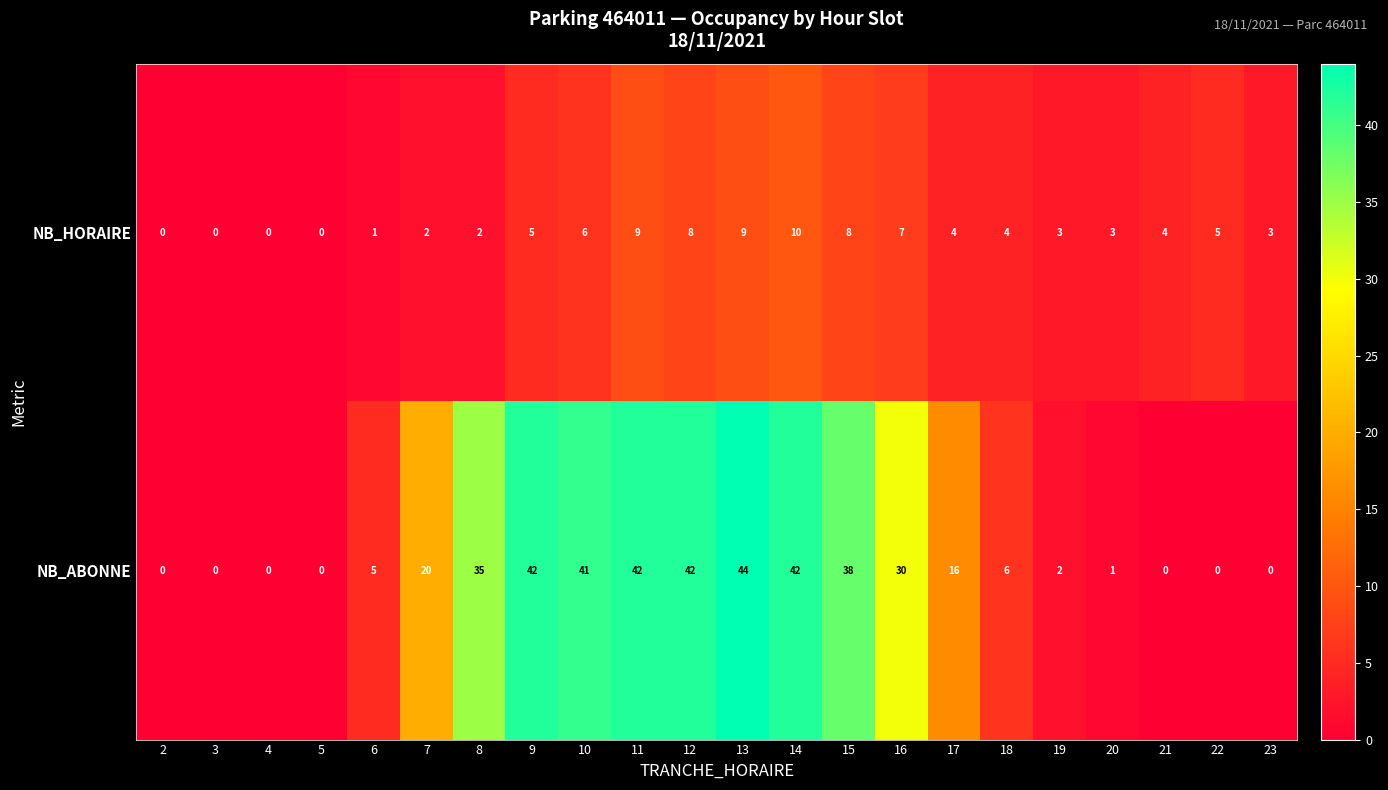

What is the average value of the NB_ABONNE series?

18